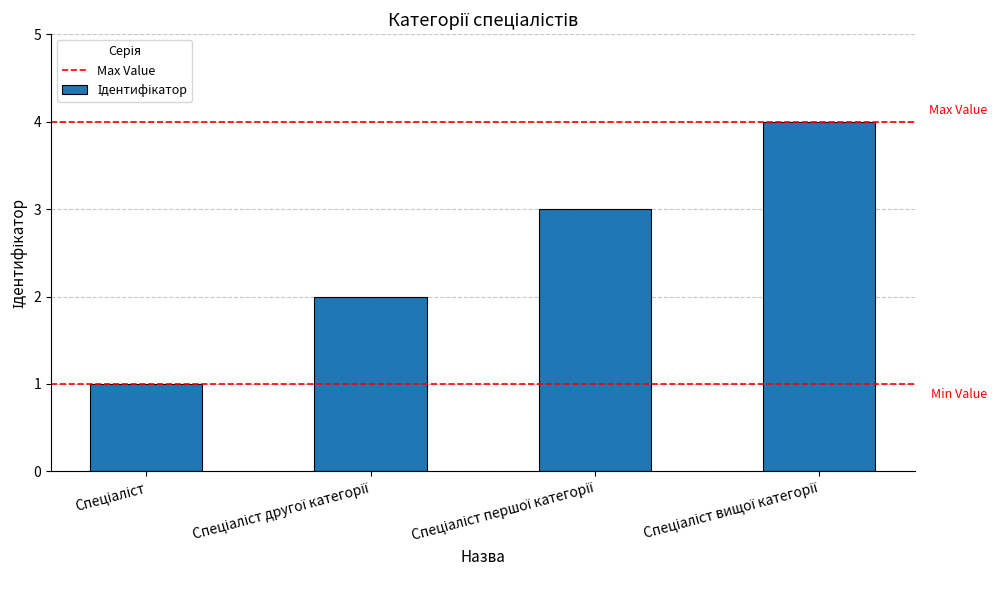

What is the maximum value shown in the chart?

4